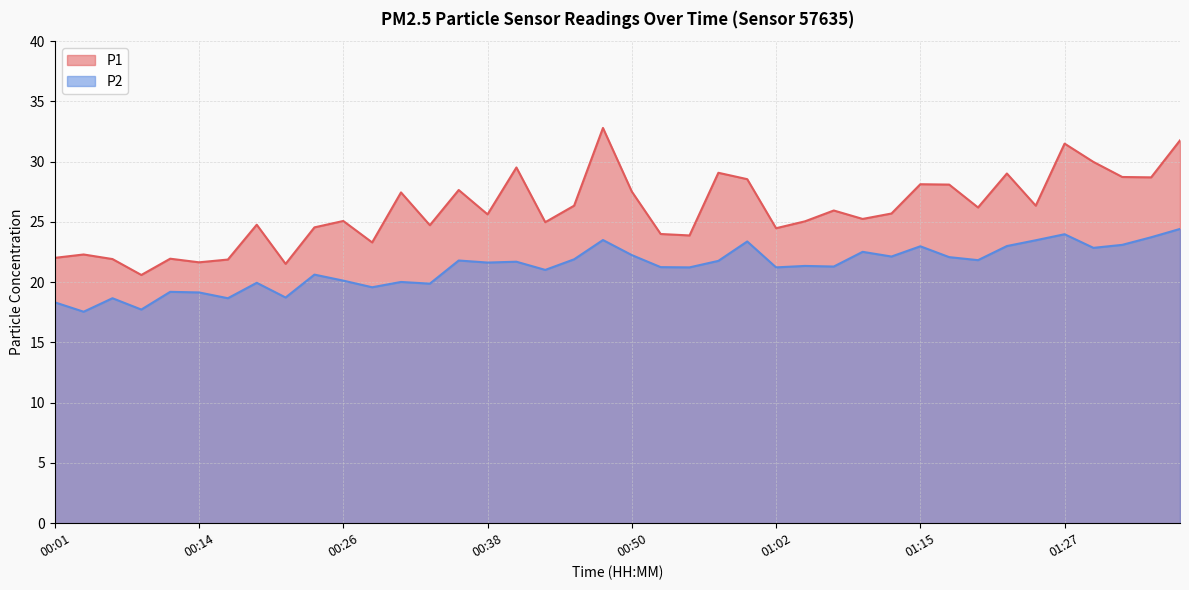

At 01:05, list the series in order from smallest to largest.

P2, P1